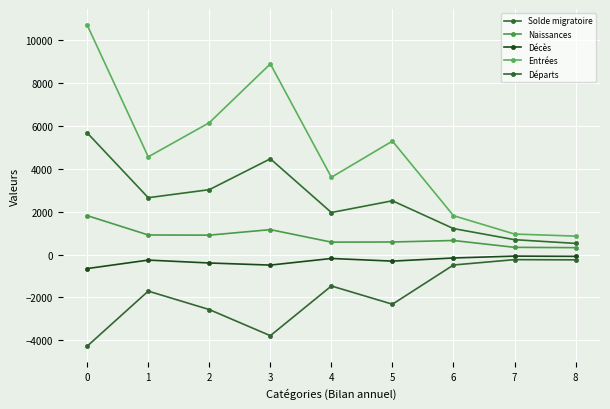

True or false: Solde migratoire and Décès intersect in this chart.

False